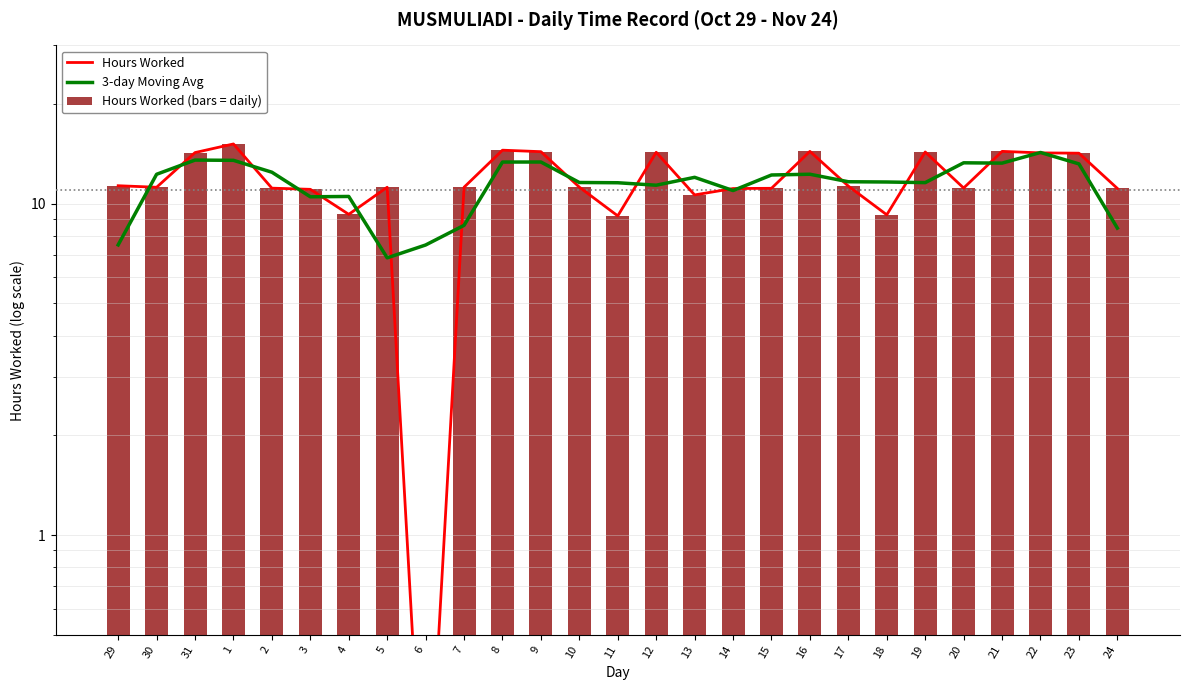

Reading left to right, transcribe all the data shown in this chart.

Hours Worked: 29=11.3	30=11.2	31=14.2	1=15.1	2=11.1	3=11.0	4=9.3	5=11.2	6=0.1	7=11.2	8=14.5	9=14.3	10=11.2	11=9.2	12=14.3	13=10.6	14=11.1	15=11.1	16=14.4	17=11.3	18=9.2	19=14.3	20=11.1	21=14.4	22=14.2	23=14.2	24=11.1
3-day Moving Avg: 29=7.5	30=12.3	31=13.5	1=13.5	2=12.4	3=10.5	4=10.5	5=6.9	6=7.5	7=8.6	8=13.3	9=13.3	10=11.6	11=11.6	12=11.4	13=12.0	14=10.9	15=12.2	16=12.3	17=11.6	18=11.6	19=11.6	20=13.3	21=13.2	22=14.3	23=13.2	24=8.4
Hours Worked (bars = daily): 29=11.3	30=11.2	31=14.2	1=15.1	2=11.1	3=11.0	4=9.3	5=11.2	6=0.1	7=11.2	8=14.5	9=14.3	10=11.2	11=9.2	12=14.3	13=10.6	14=11.1	15=11.1	16=14.4	17=11.3	18=9.2	19=14.3	20=11.1	21=14.4	22=14.2	23=14.2	24=11.1